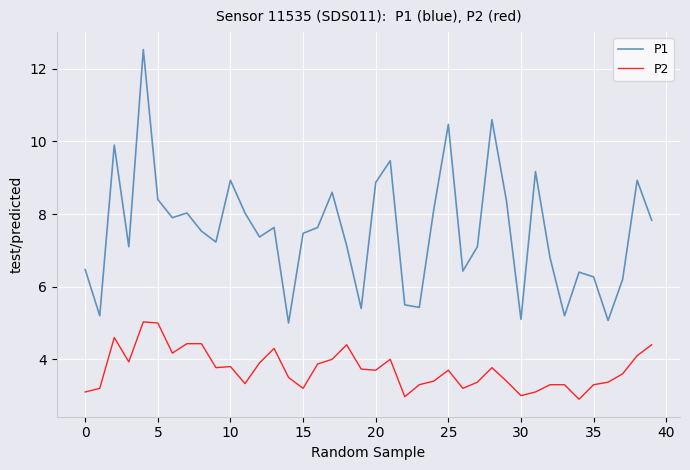

What is the difference between the maximum and minimum values in the P1 series?

7.5